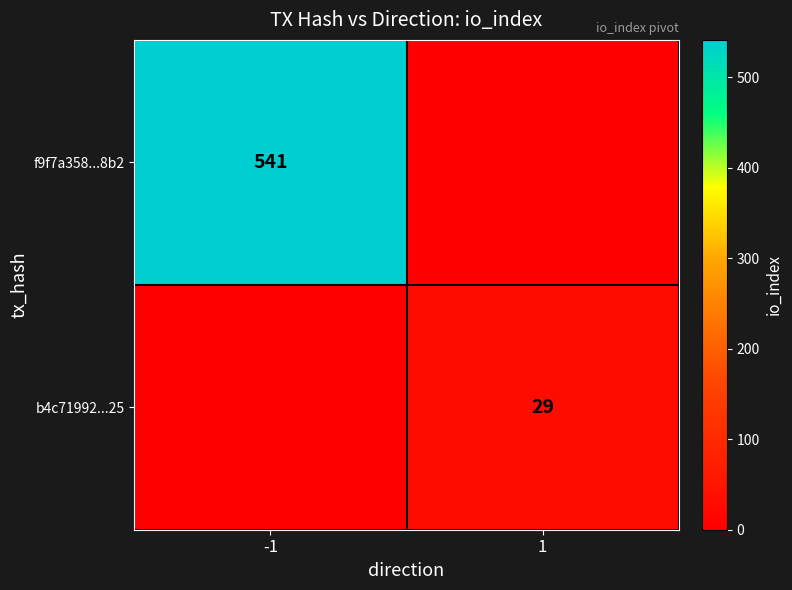

True or false: b4c71992...25 has a value of 12 at 1.

False